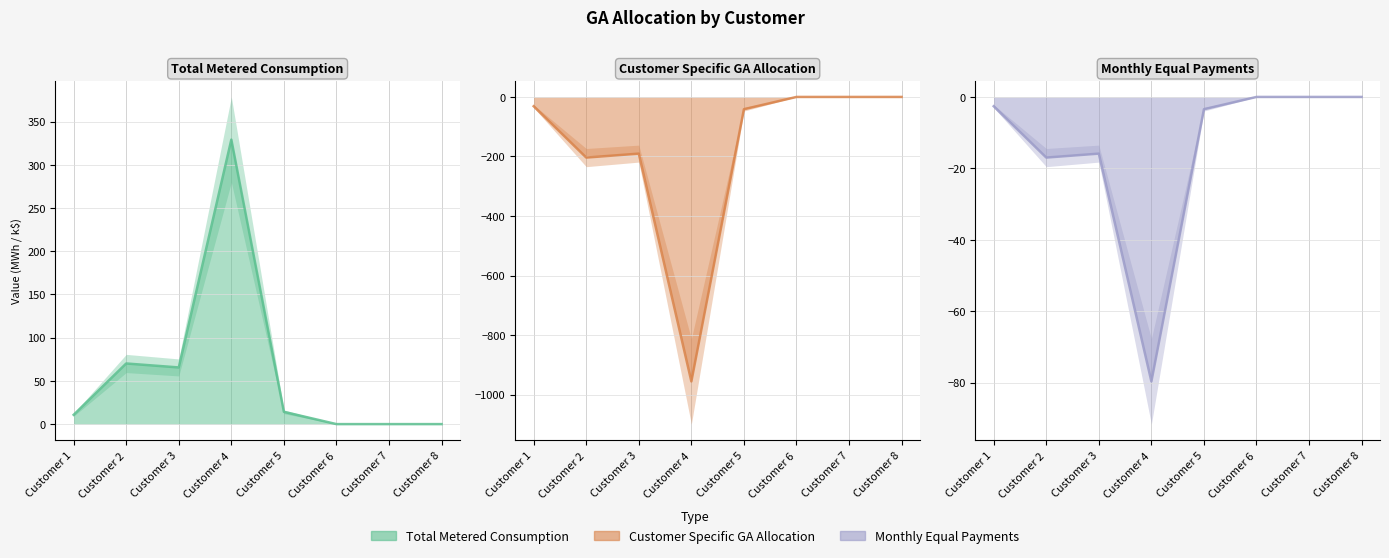

The Total Metered Consumption (kWh) series shows 10.8 at Customer 1. True or false?

True